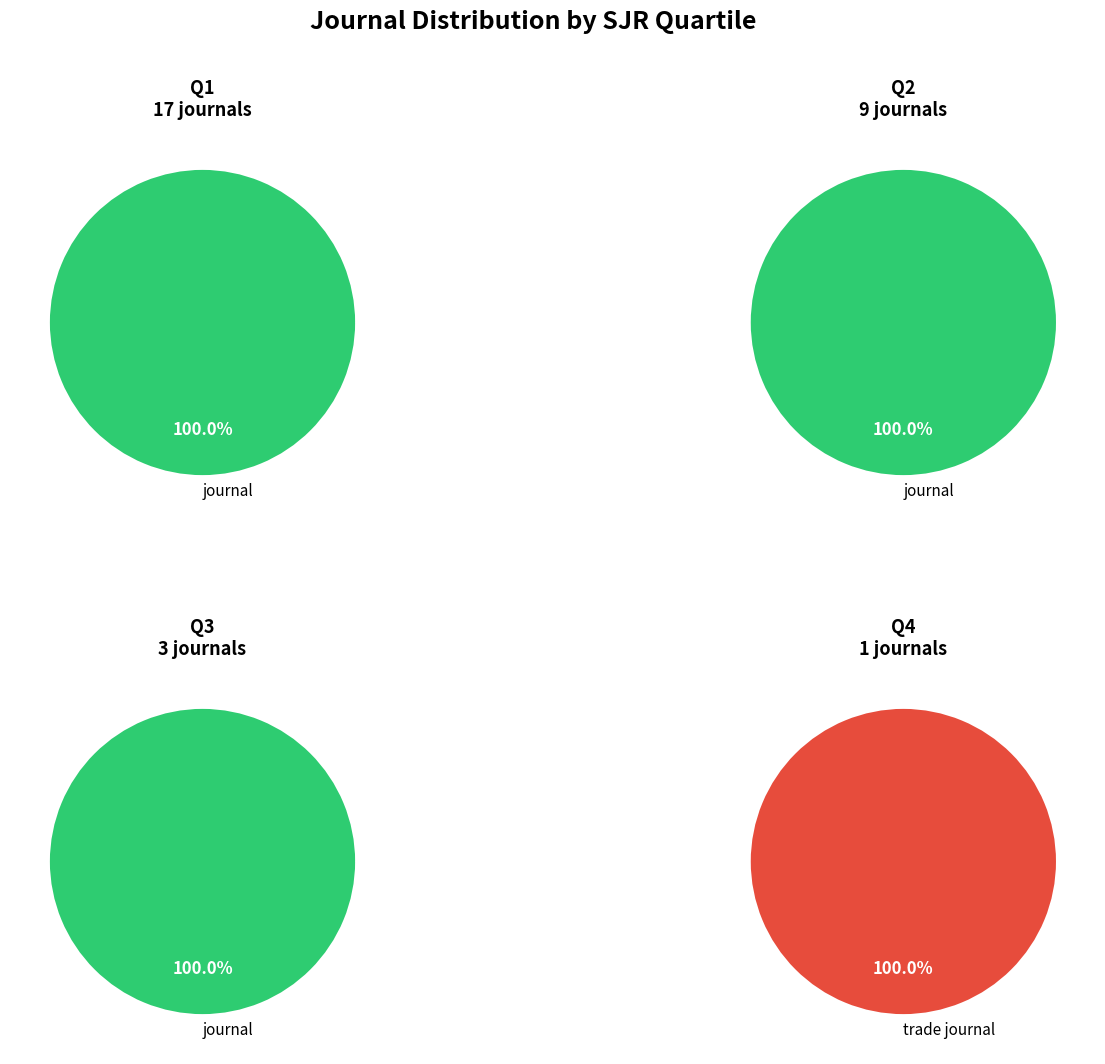

To the nearest percent, what portion does trade journal represent?

3%